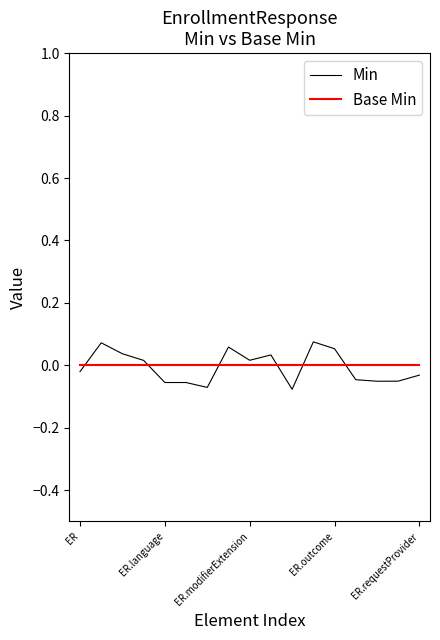

Which series has the widest spread of values?

Min